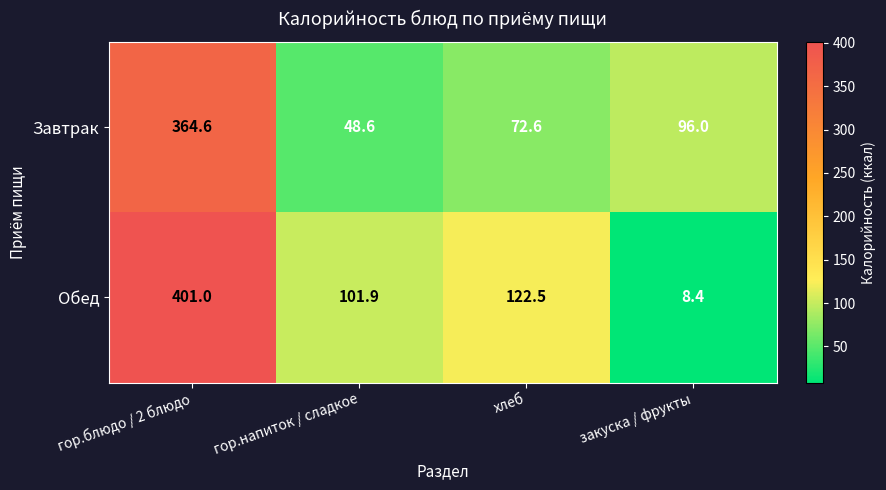

What is the difference between the maximum and second lowest values in the Обед series?

299.1